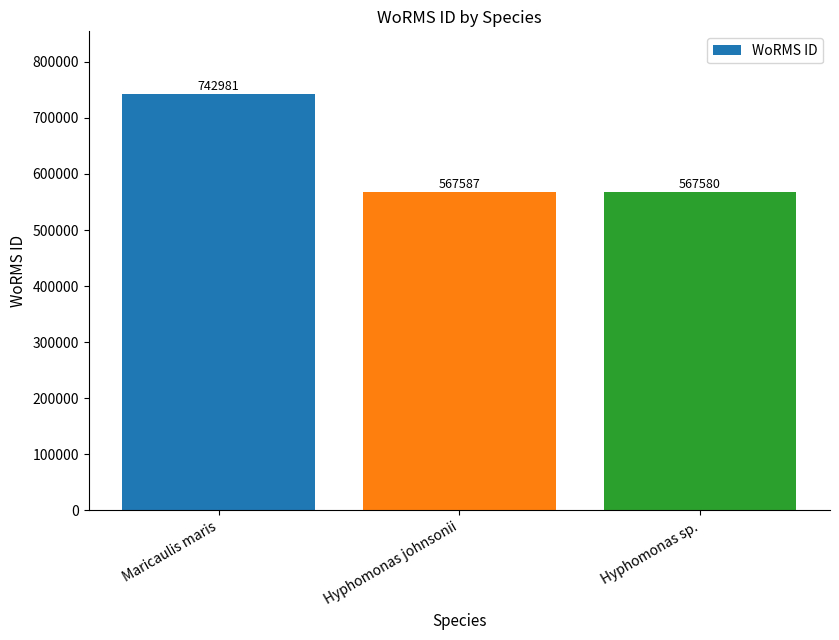

What is the sum of all values?

1878148